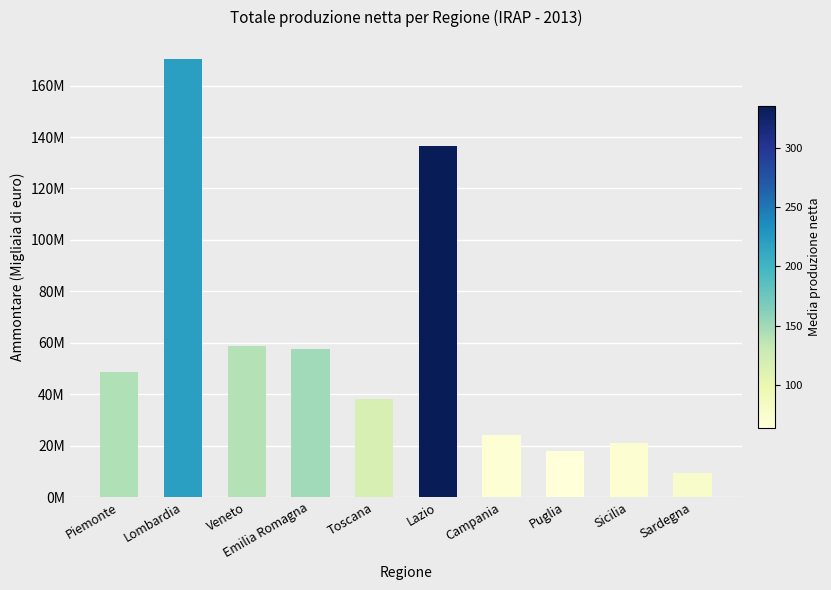

What is the value of the 3rd bar from the left?

58561621